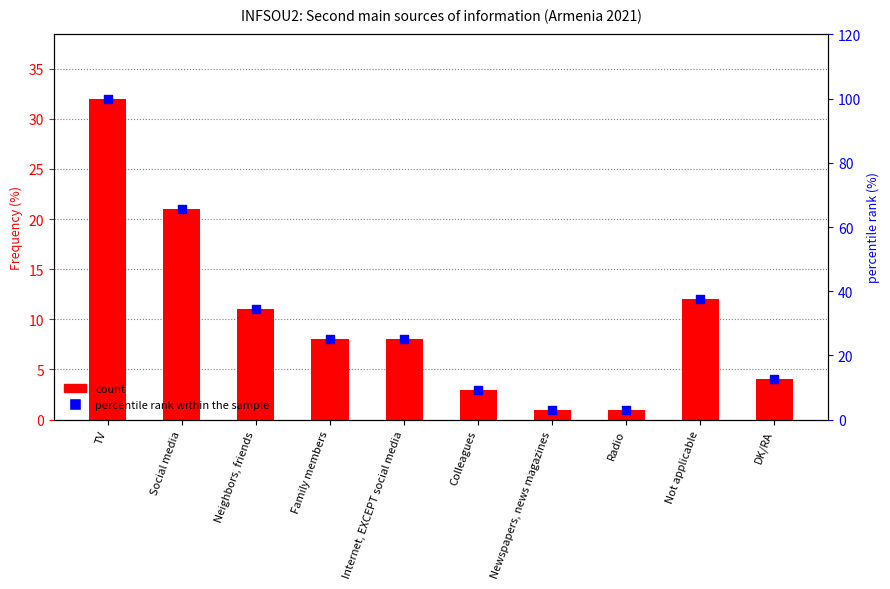

At how many categories does at least one series exceed 69?

1